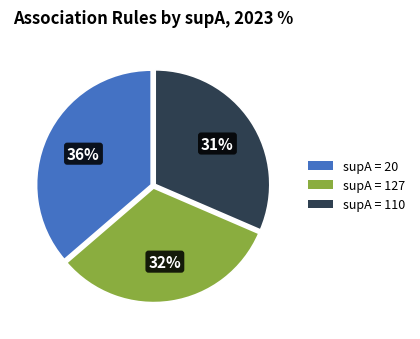

How many segments does this pie chart have?

3